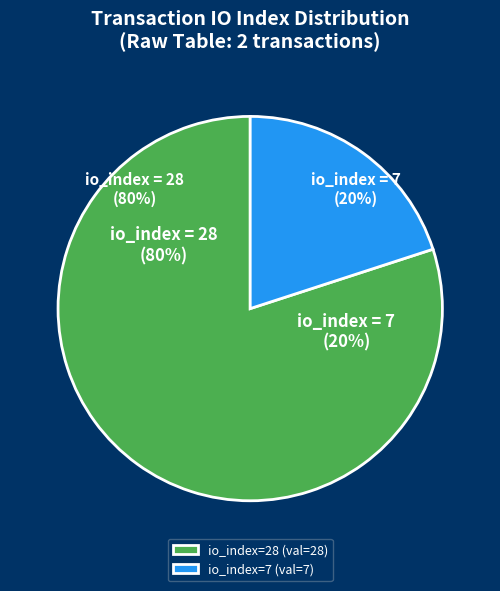

The io_index=7 slice represents 20% of the pie. True or false?

True